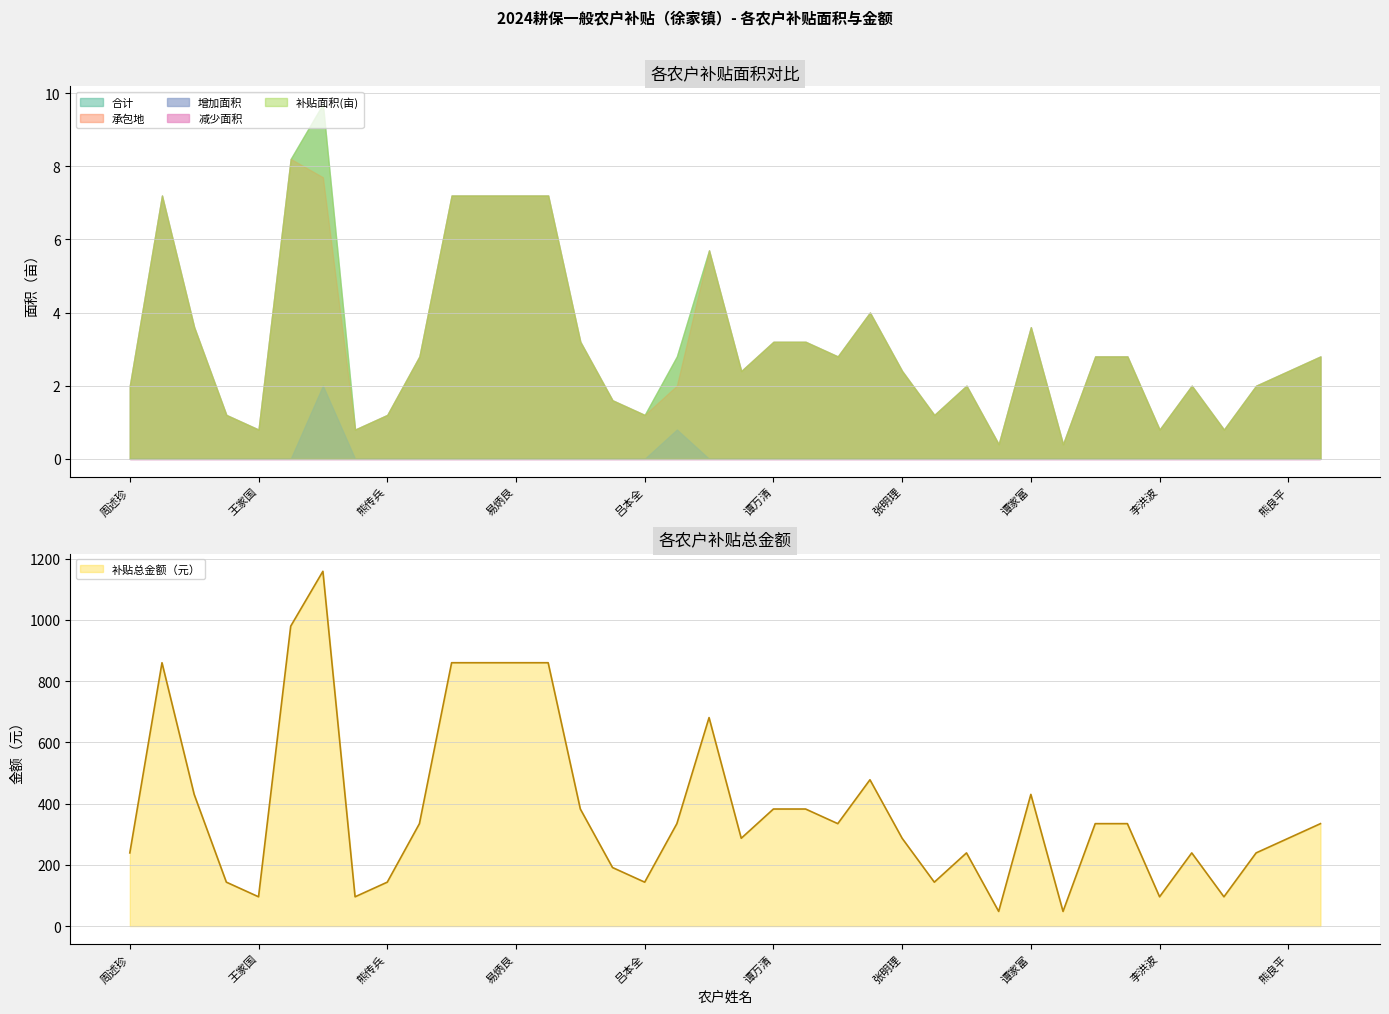

True or false: the data shows 334.5 at 37.

True